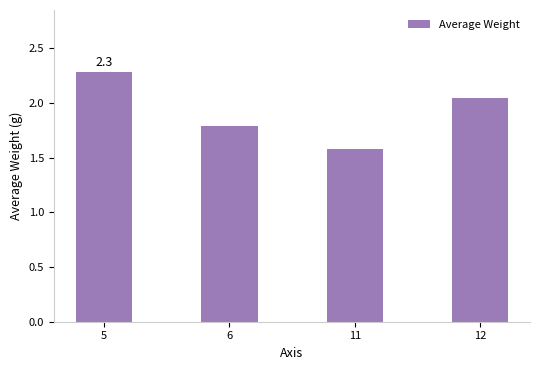

True or false: the data shows 0.9 at 5.

False